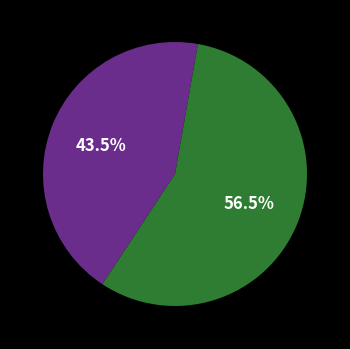

Is there a majority slice in this chart?

Yes